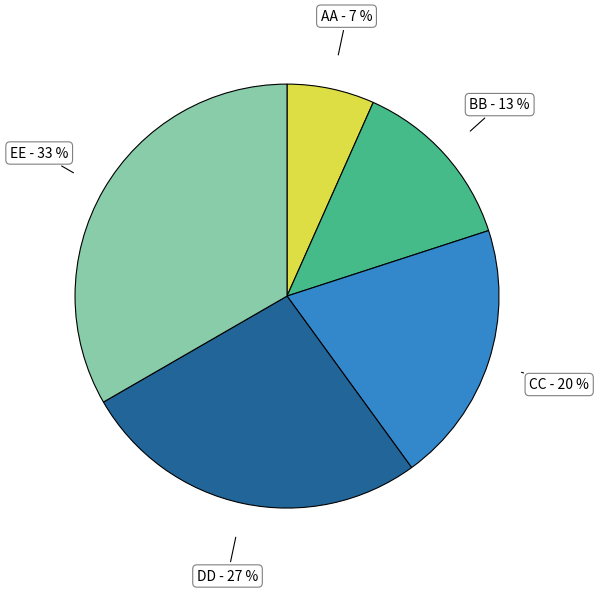

Which has a higher value, DD - 27 % or AA - 7 %?

DD - 27 %